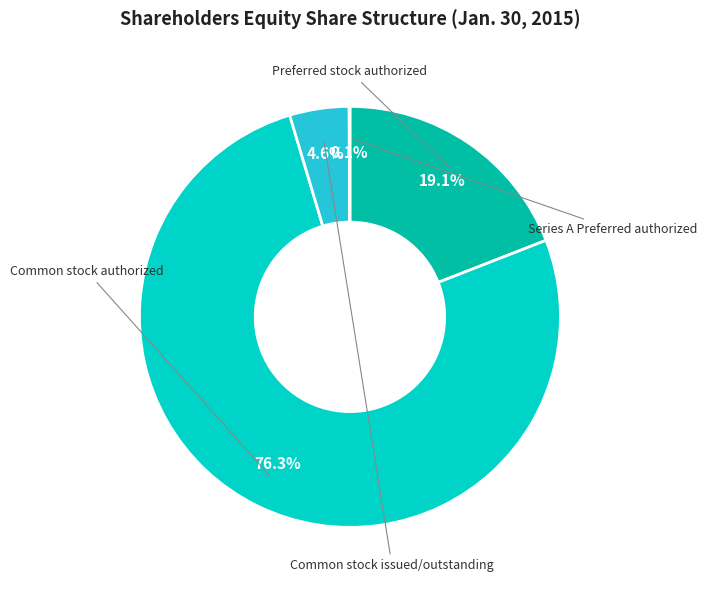

Is it true that Common stock authorized is 76% of the pie?

True